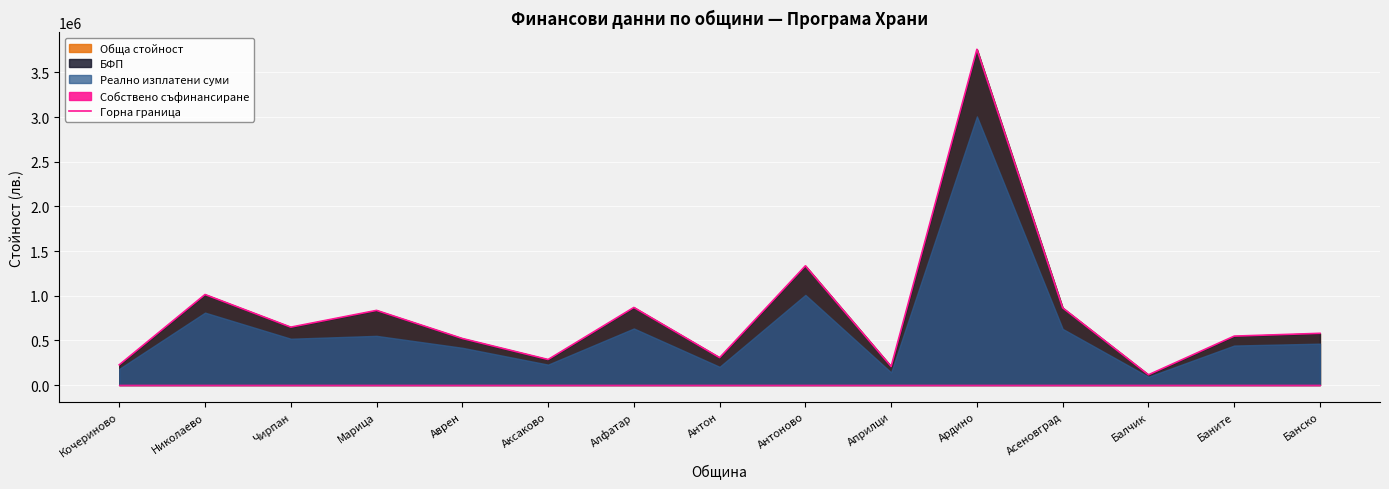

What is the label of the 10th point from the left?

Априлци